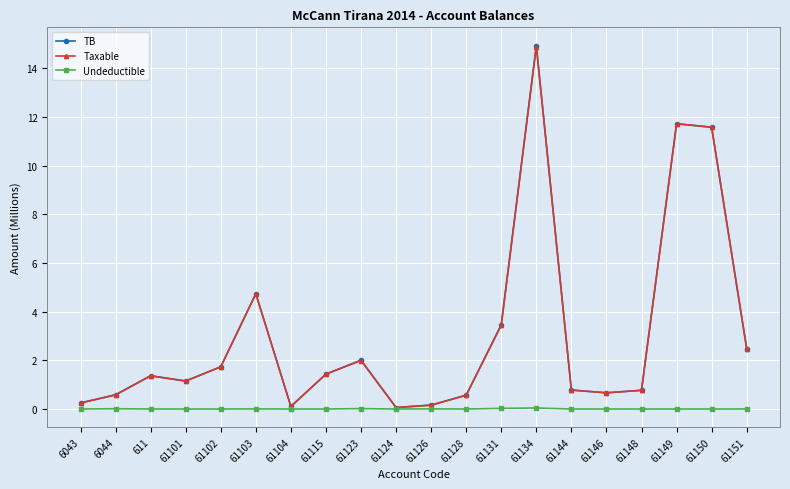

The value of TB at 61150 is 4.7. True or false?

False